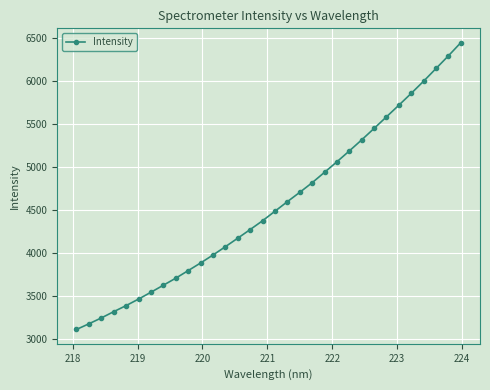

What is the value of the 6th point from the left?

3465.6